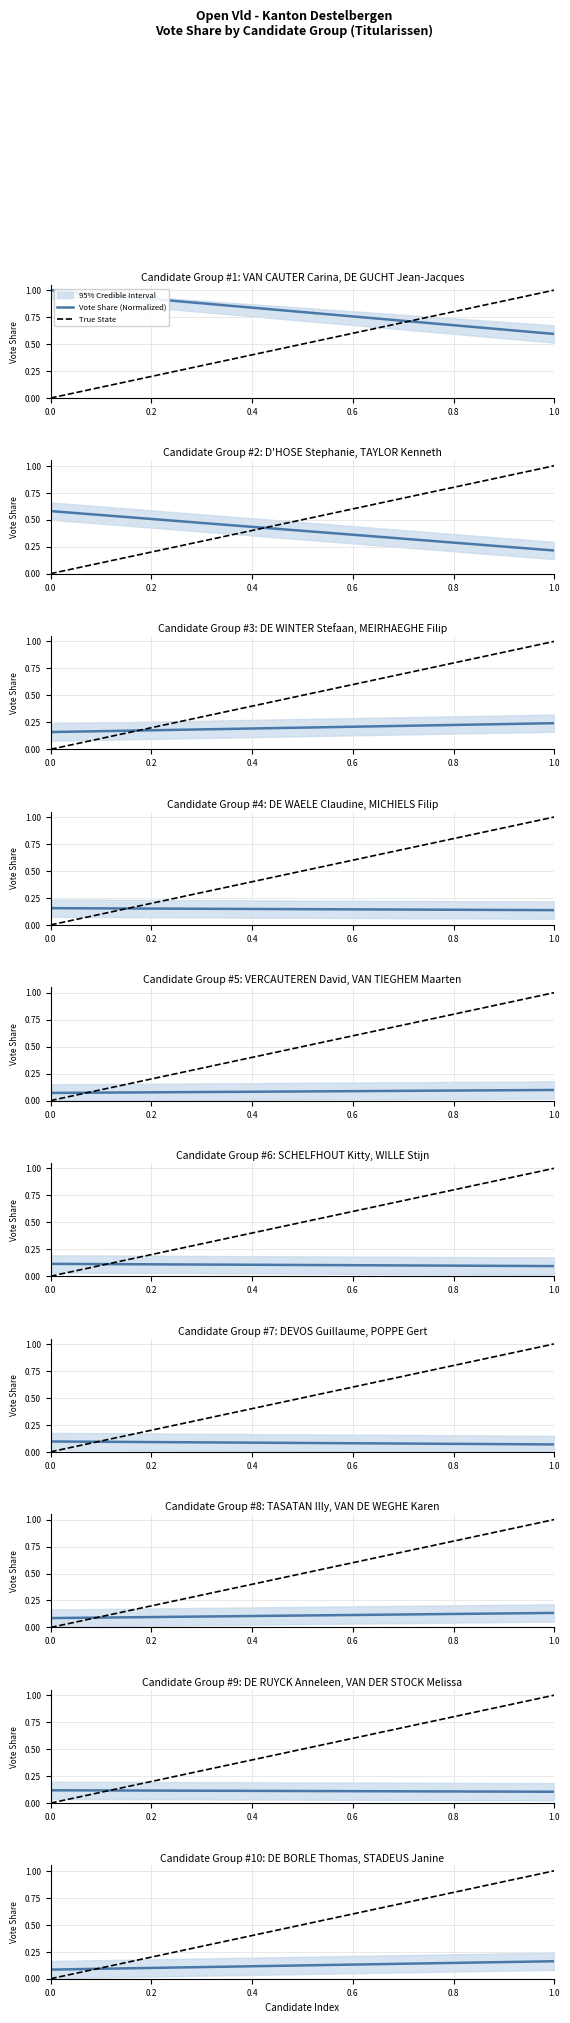

Is the value of True State at 1.0 greater than the value of Vote Share (Normalized) at 0.0?

Yes